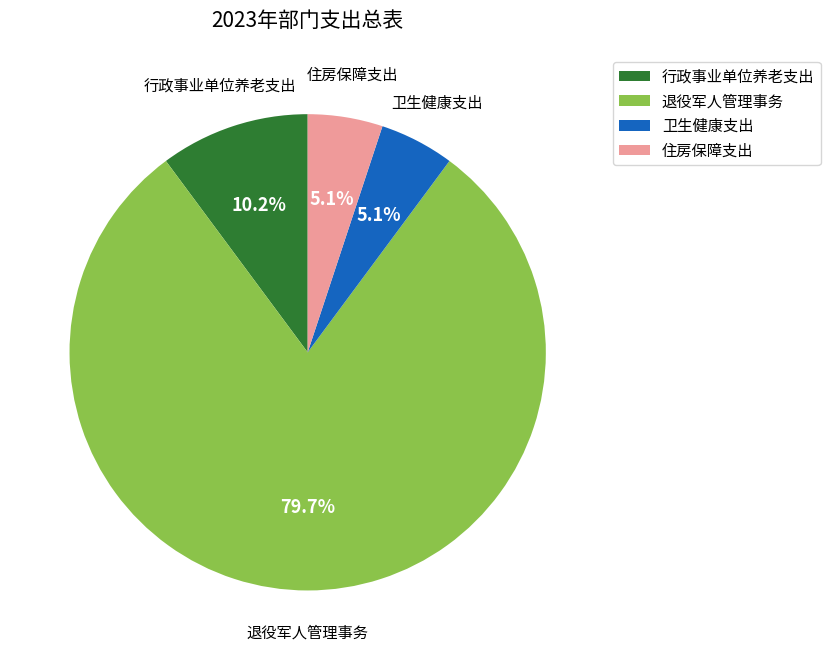

True or false: 退役军人管理事务 accounts for 80% of the total.

True